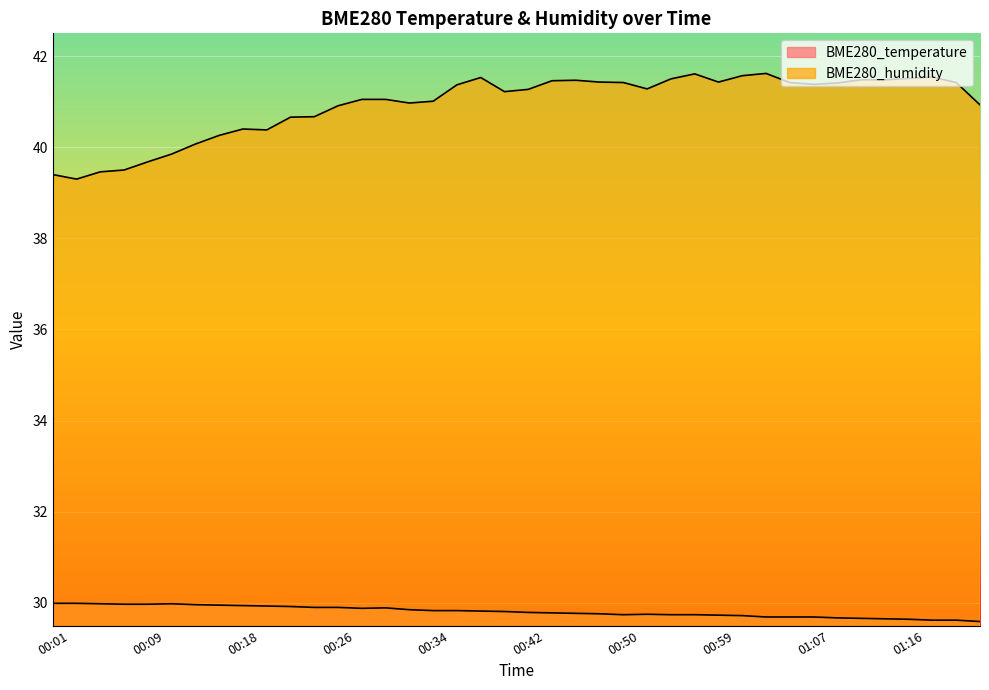

How many data points in BME280_humidity are less than 41?

15